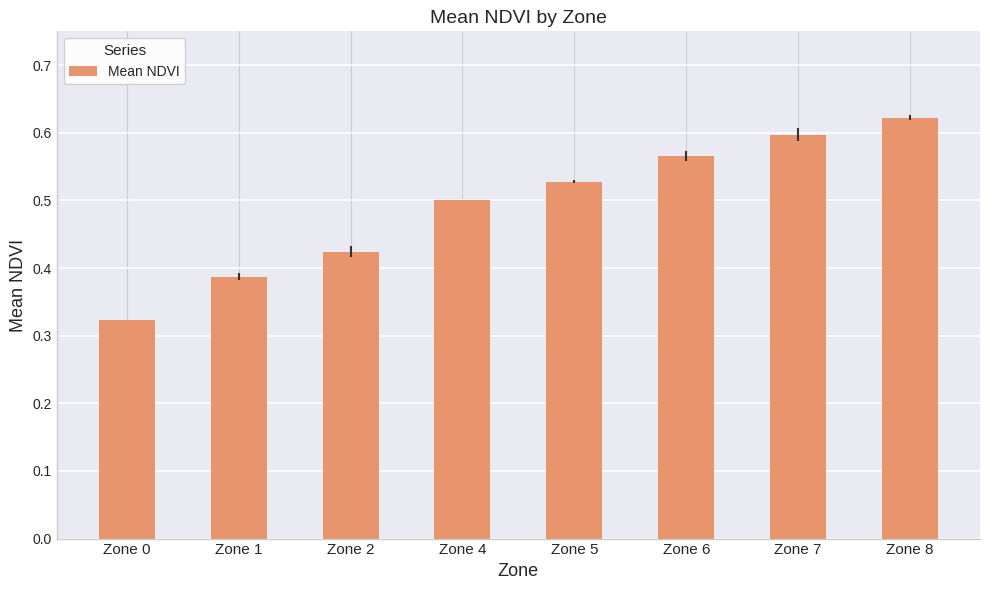

Which label corresponds to the largest value in the chart?

Zone 8